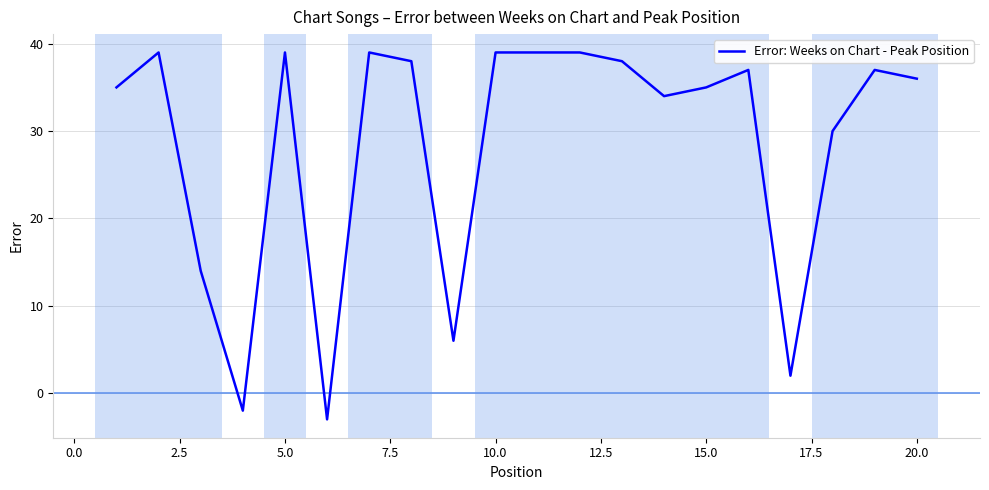

Does the chart display data point markers on the line(s)?

No